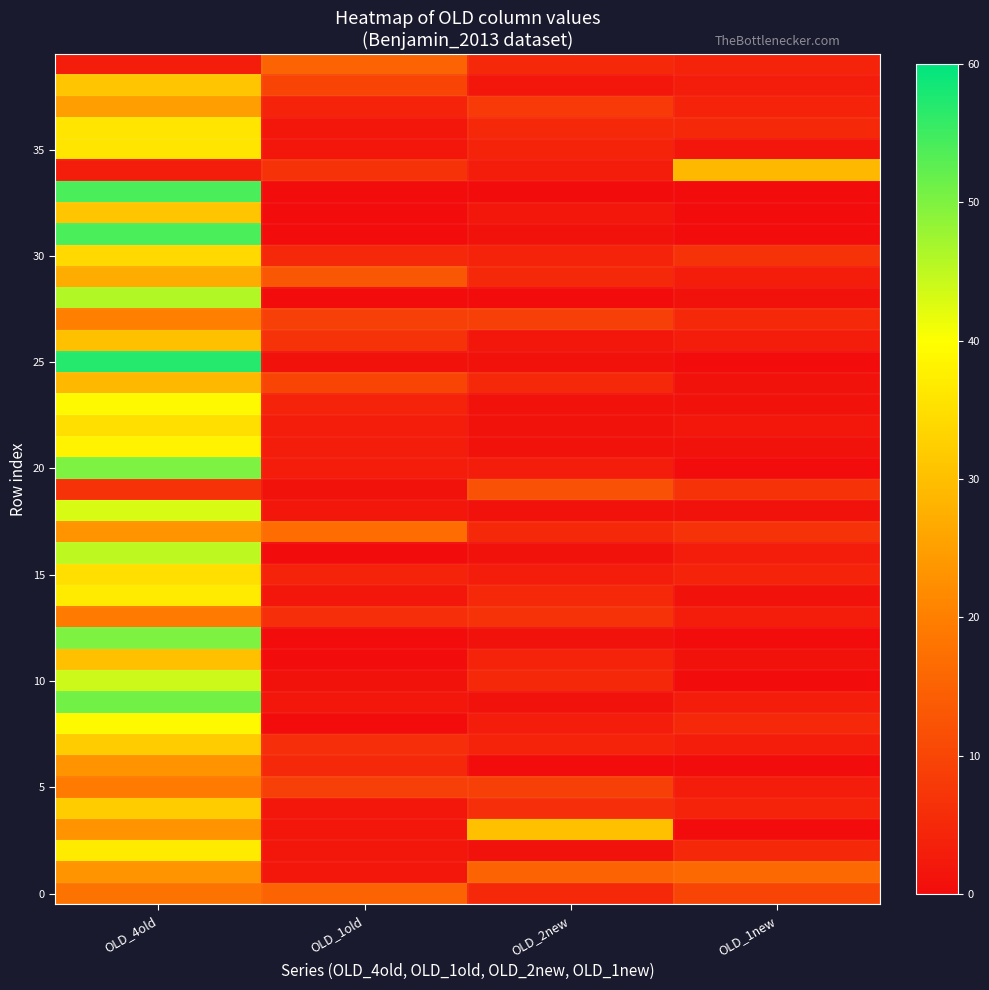

What is the greatest value displayed?

57